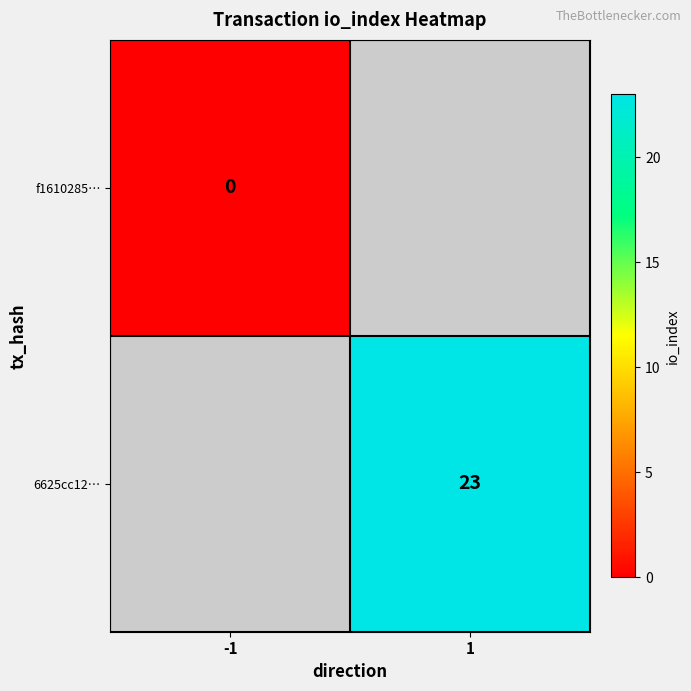

Rank the series by their average value, from highest to lowest.

f1610285…, 6625cc12…